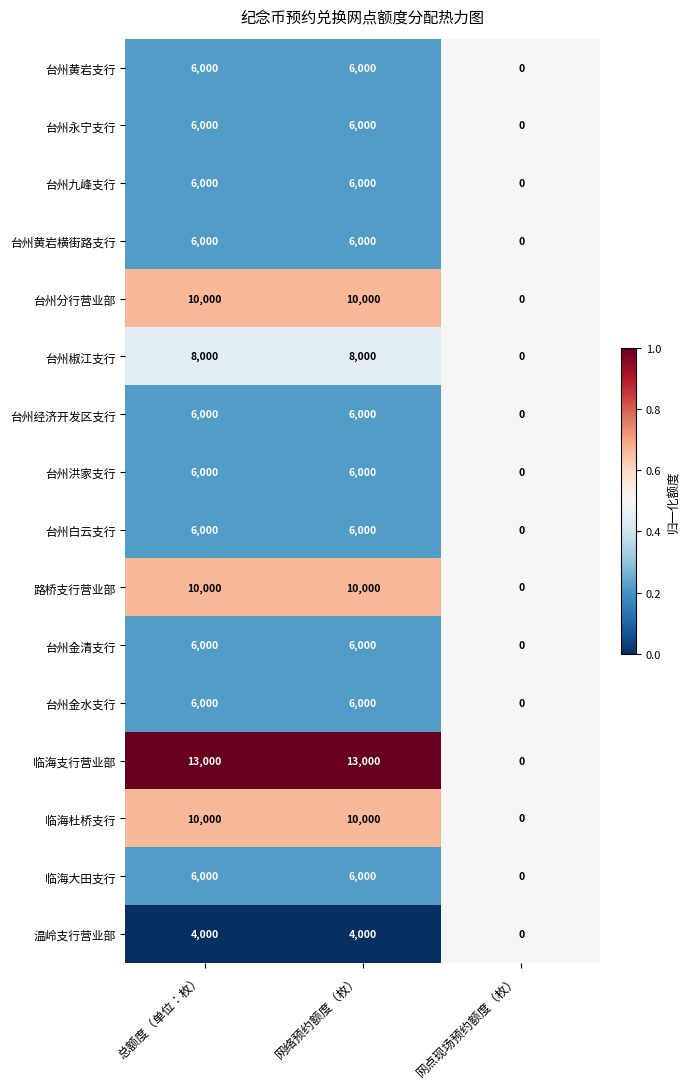

What is the difference between the maximum and minimum values in the 台州黄岩支行 series?

6000